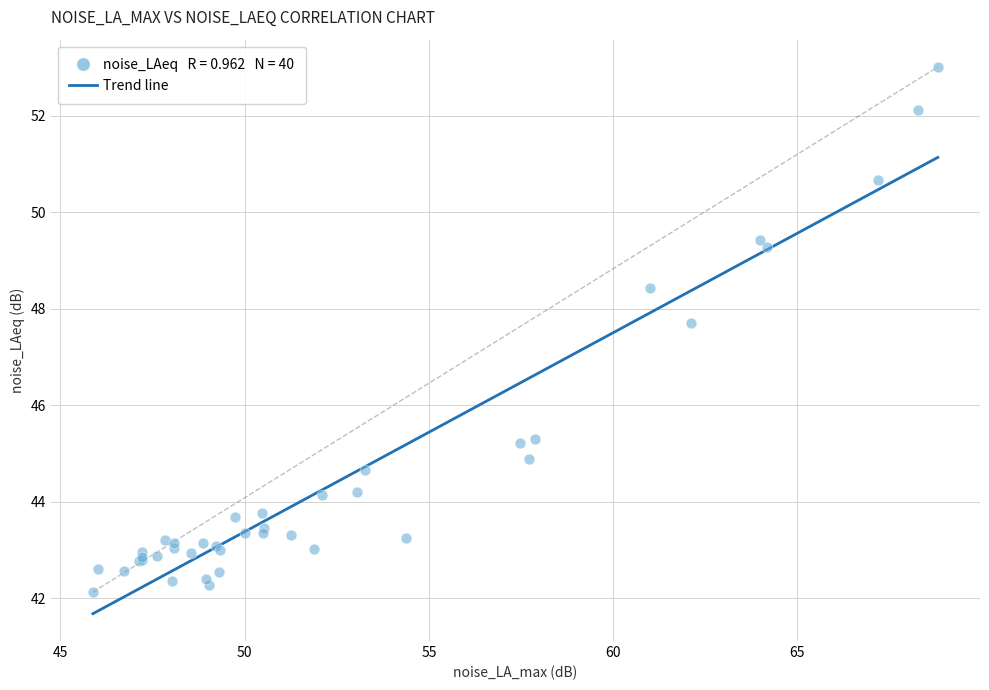

What Y value in the scatter plot is closest to 47?

47.7